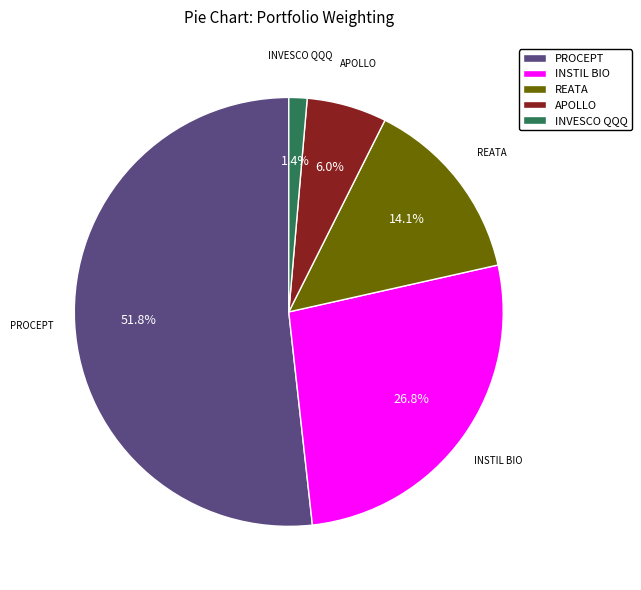

Which slice is the largest?

PROCEPT